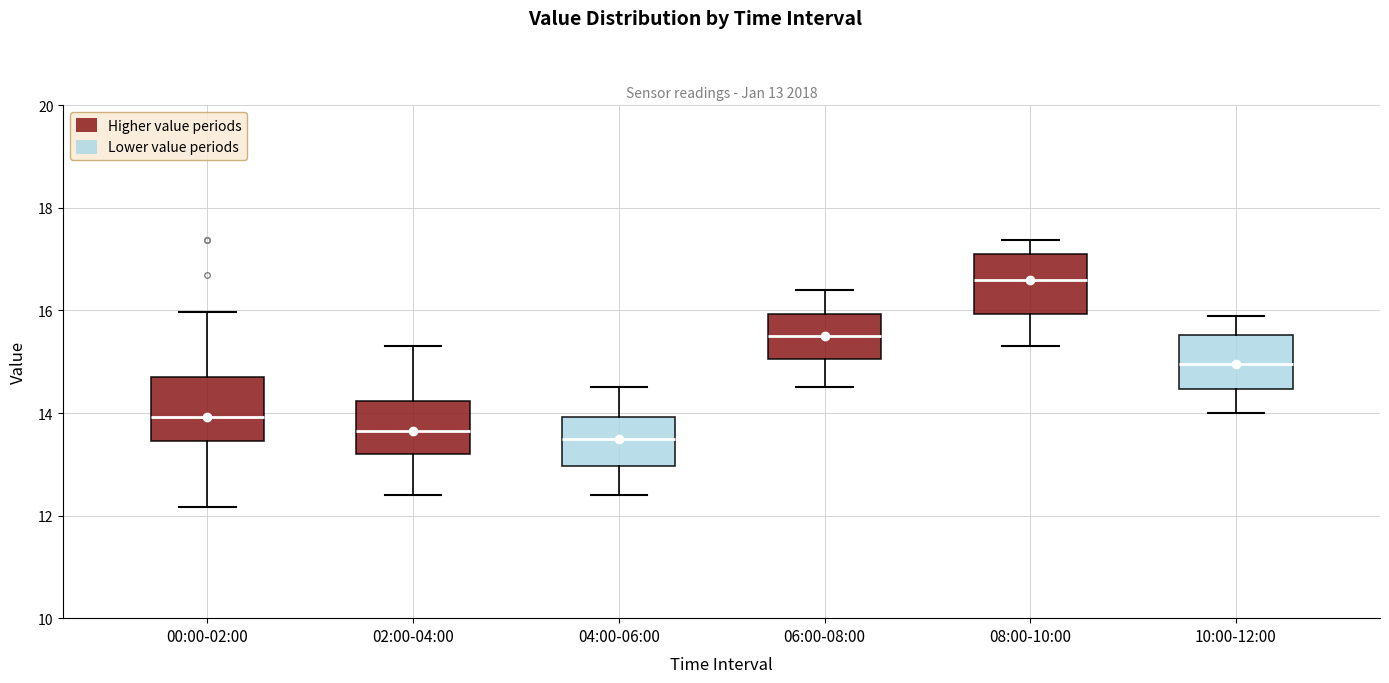

Which box has the highest median line?

08:00-10:00